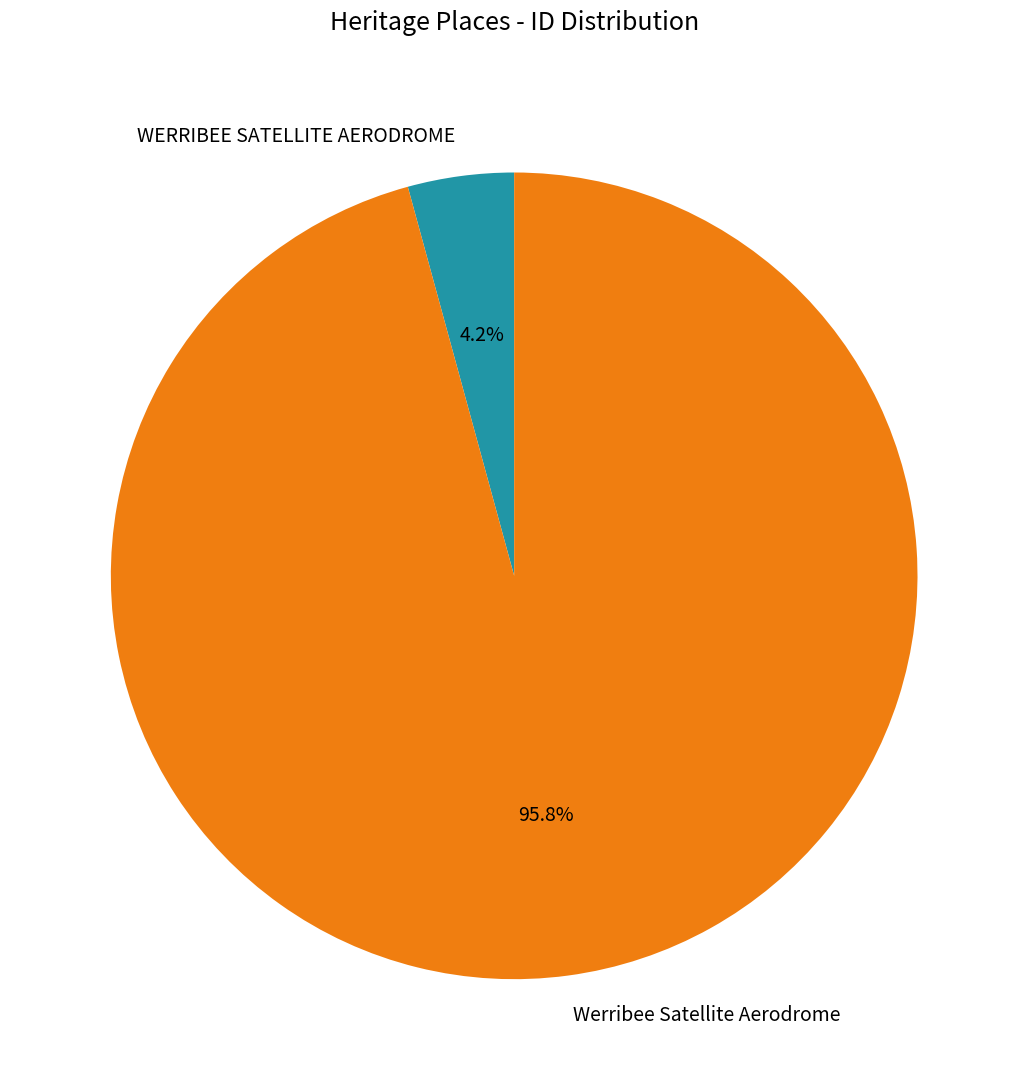

What percentage do WERRIBEE SATELLITE AERODROME and Werribee Satellite Aerodrome together represent?

100.0%